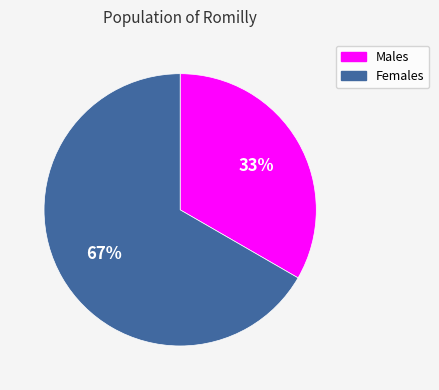

Does any single category account for the majority?

Yes